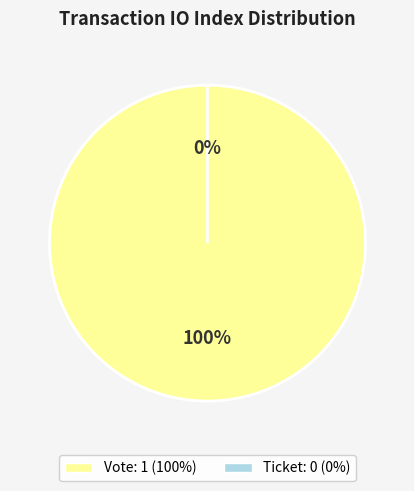

What is the largest slice in the pie chart?

Vote (io_index=1)